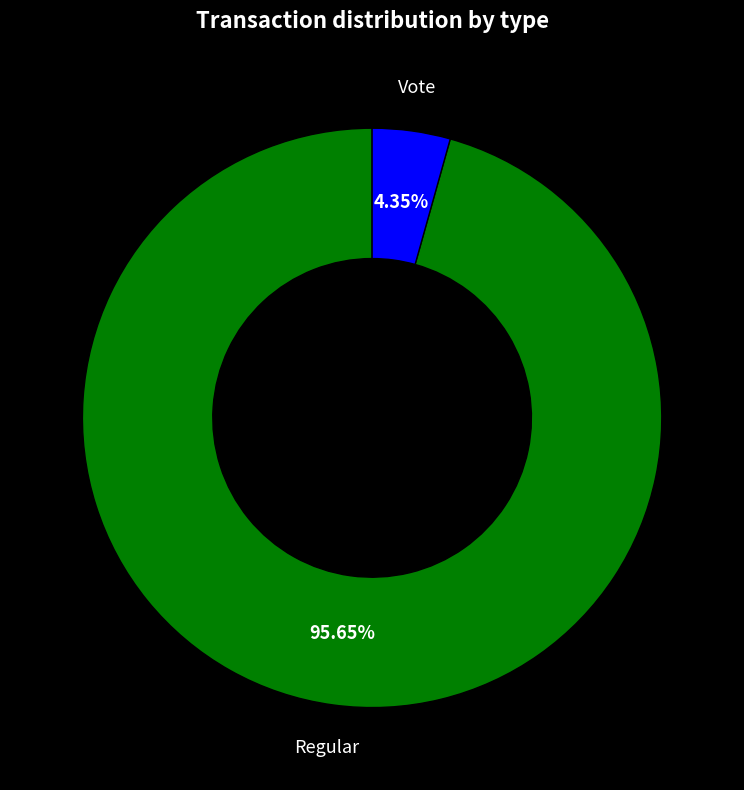

Is there a majority slice in this chart?

Yes